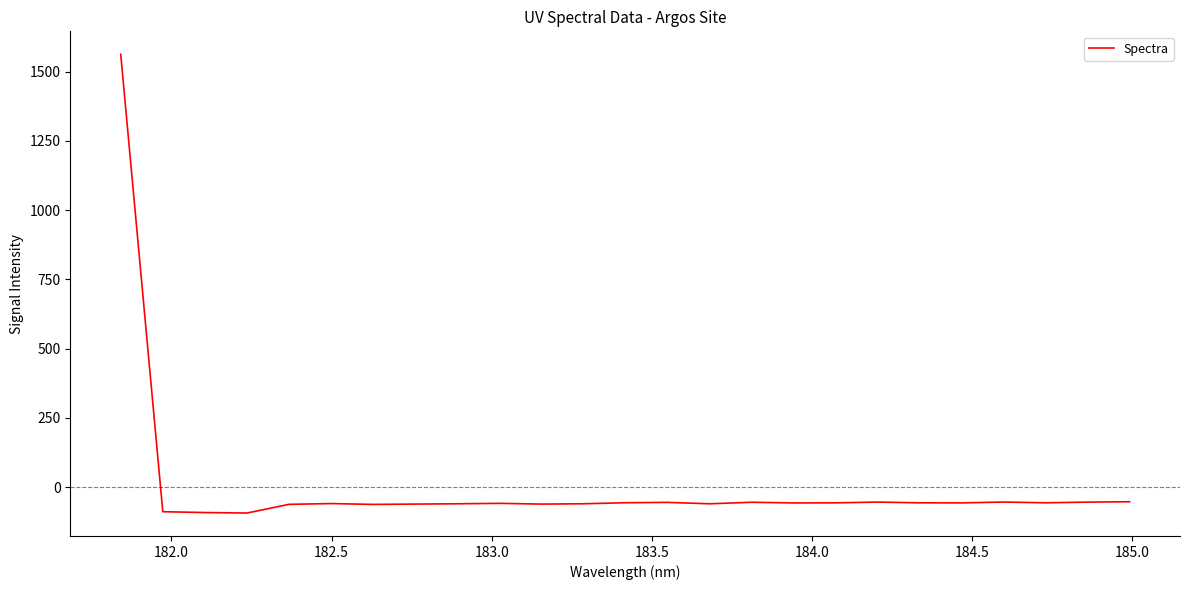

What is the difference between the maximum and minimum values?

1655.4